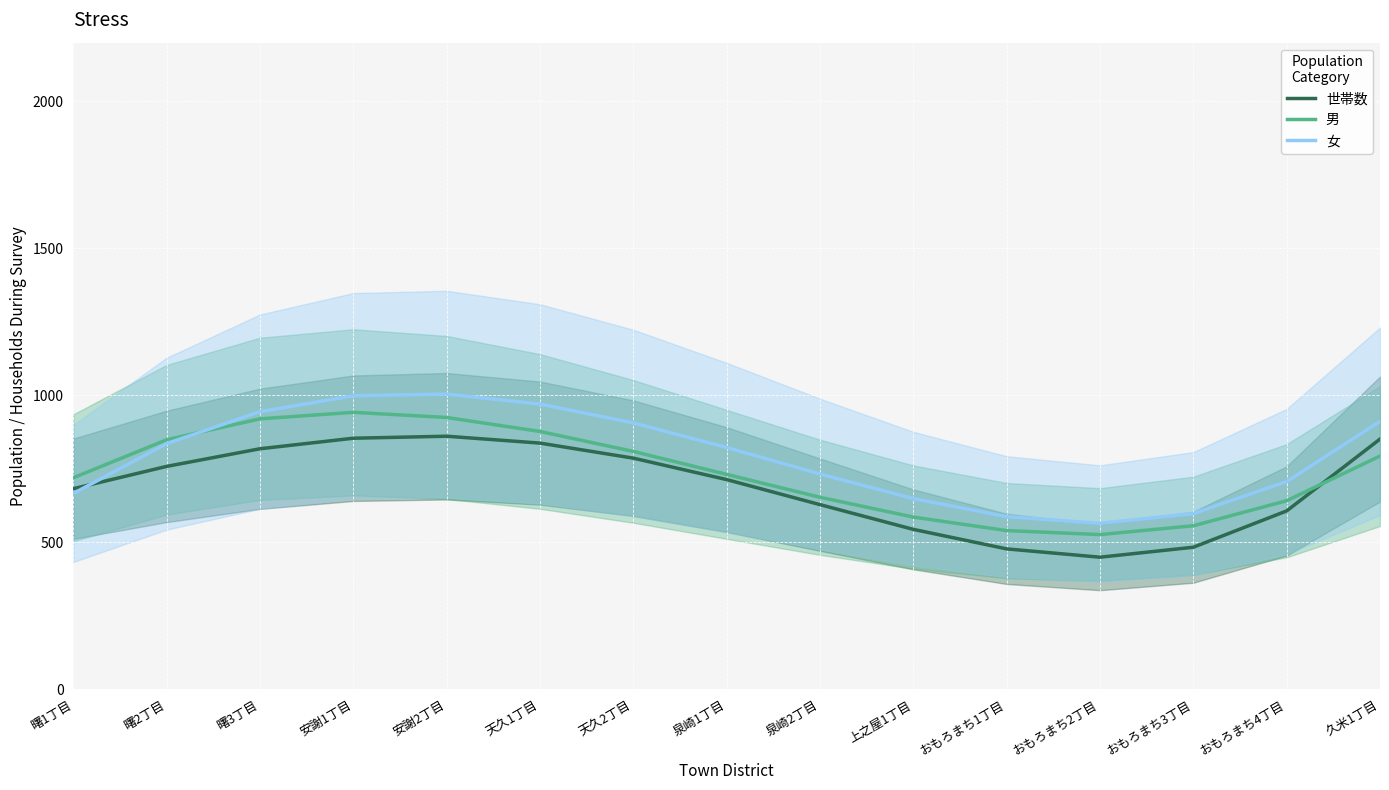

Count the number of categories in the chart.

15